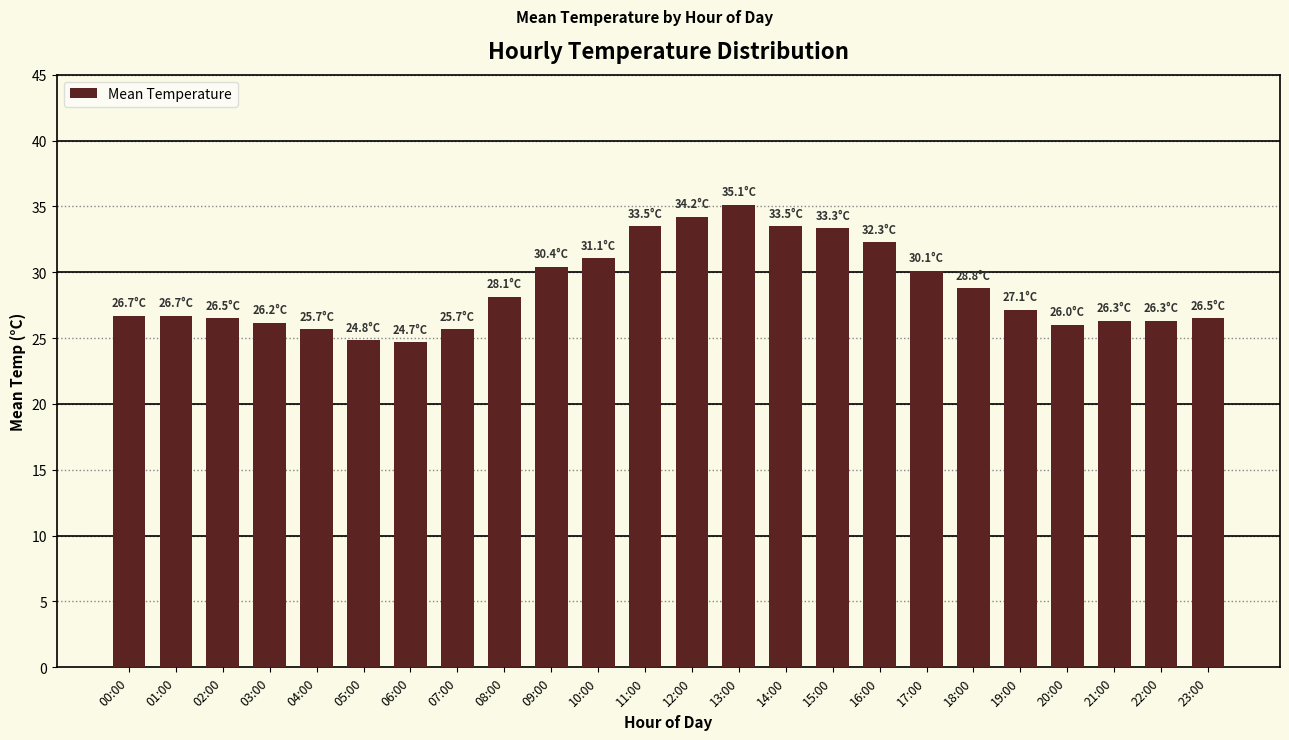

What is the label of the 5th bar from the left?

04:00